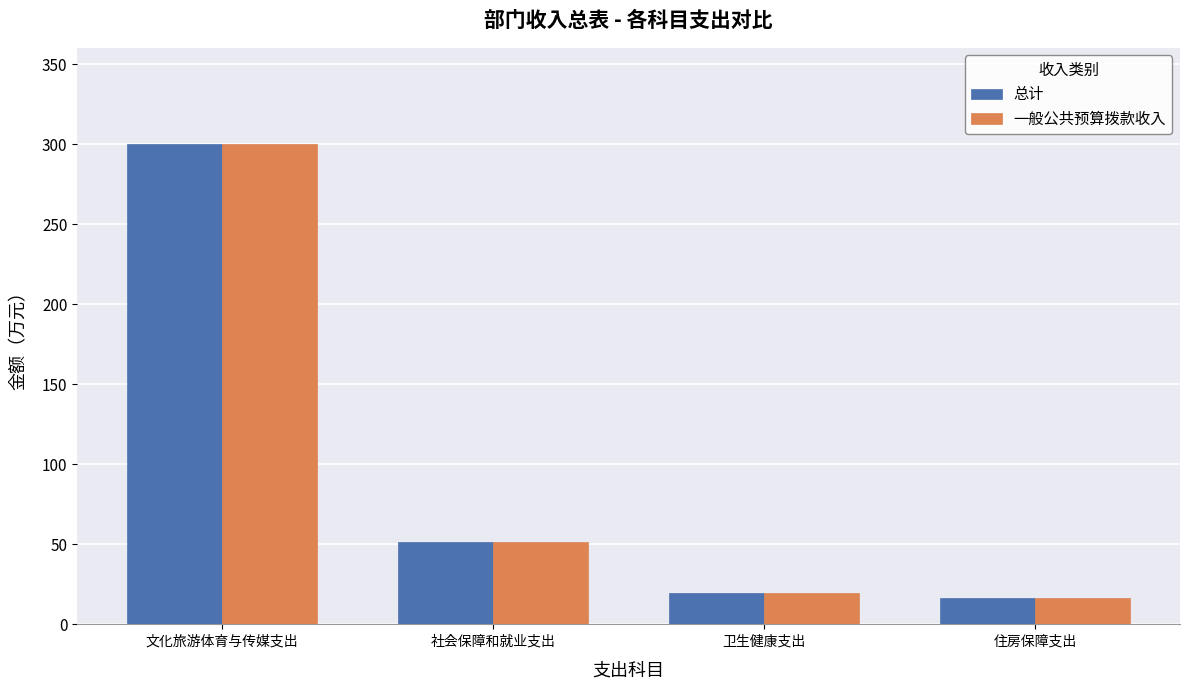

True or false: 总计 has a value of 497.4 at 文化旅游体育与传媒支出.

False